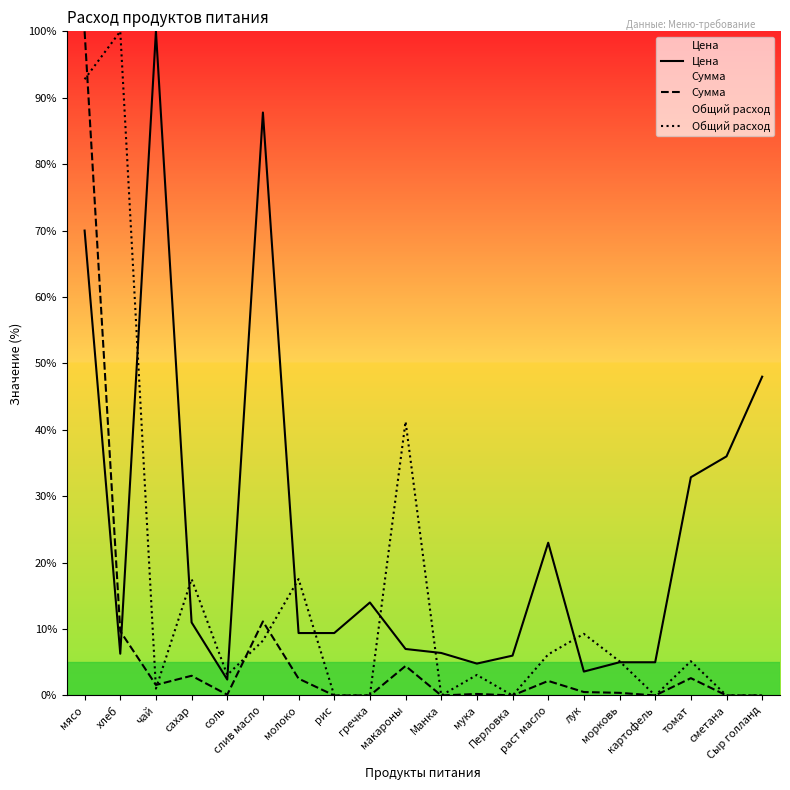

At how many categories does at least one series exceed 31?

8